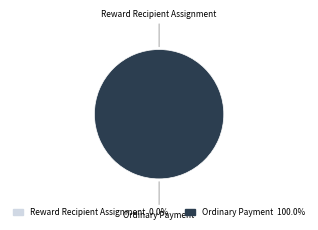

To the nearest percent, what is the combined percentage of Reward Recipient Assignment and Ordinary Payment?

100%